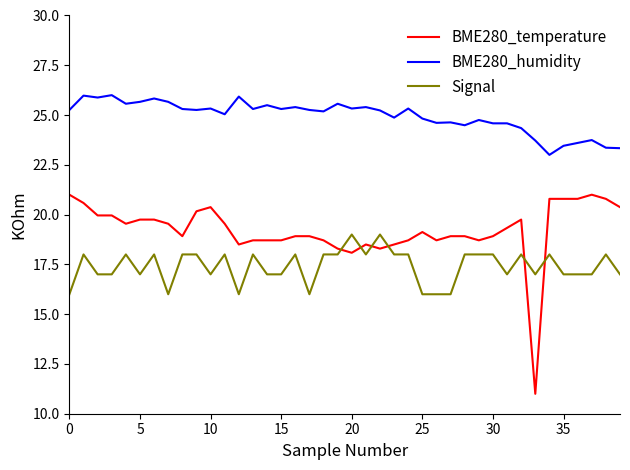

After their last crossing, which series has the higher values: BME280_temperature or Signal?

BME280_temperature